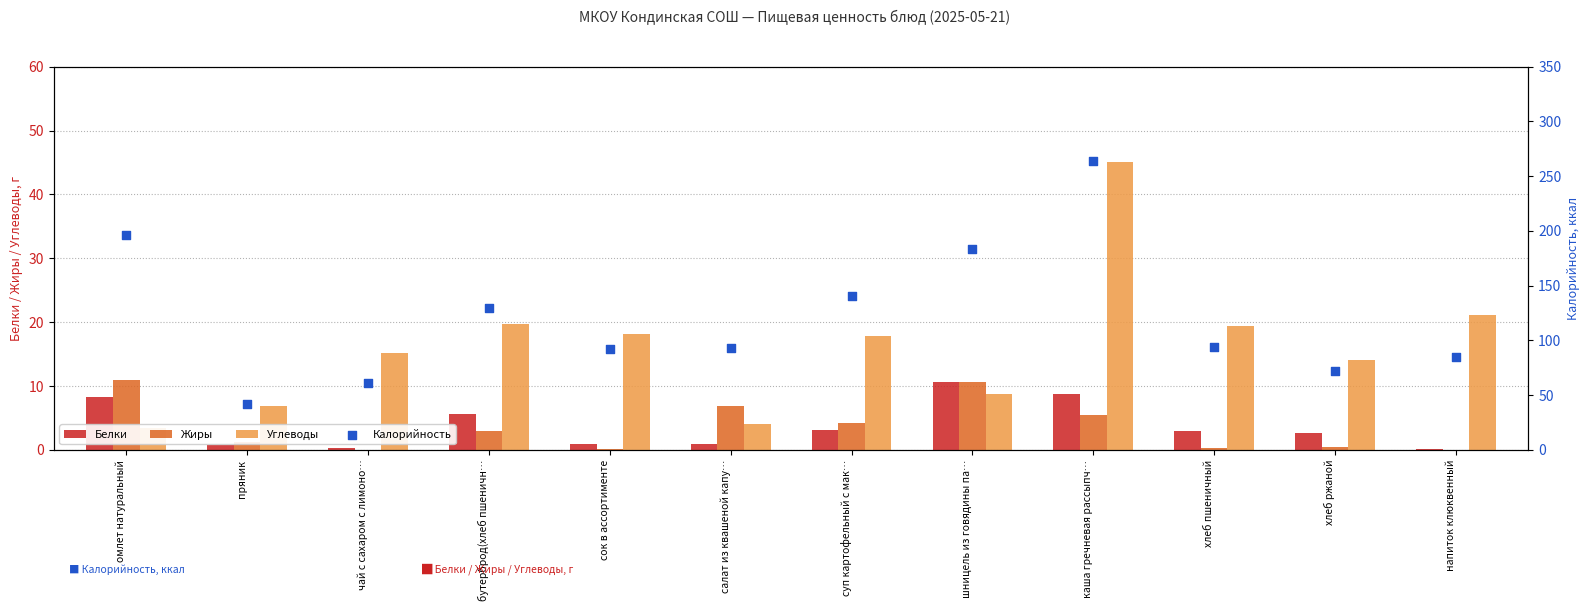

Which series has the largest total across all categories?

Калорийность